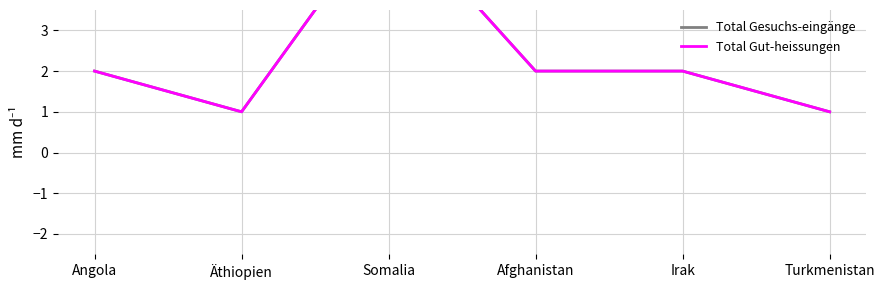

Between Äthiopien and Angola, which is larger?

Angola